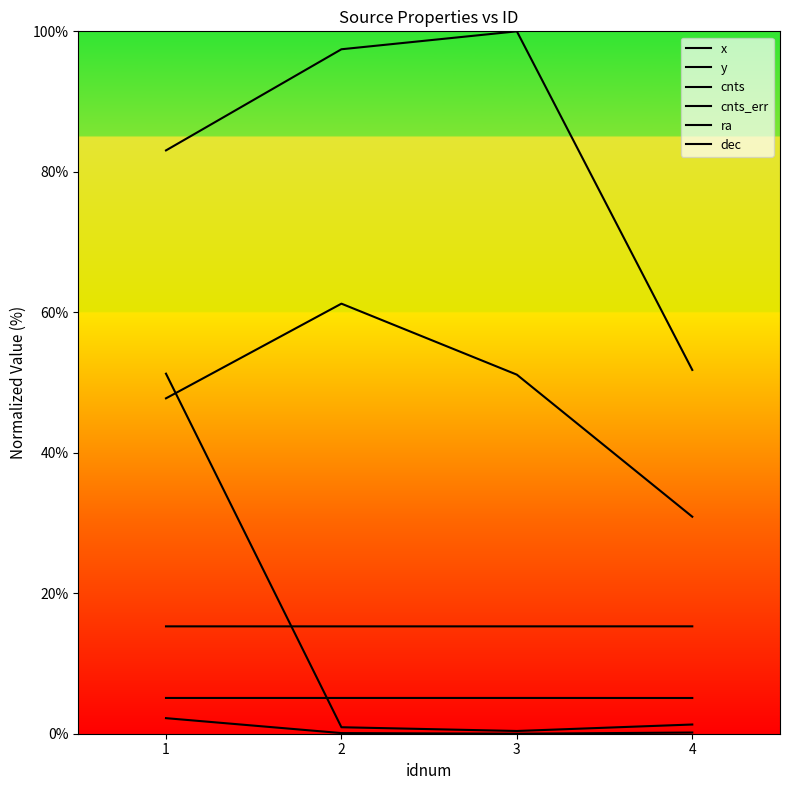

What is the sum of all dec values?

20.4